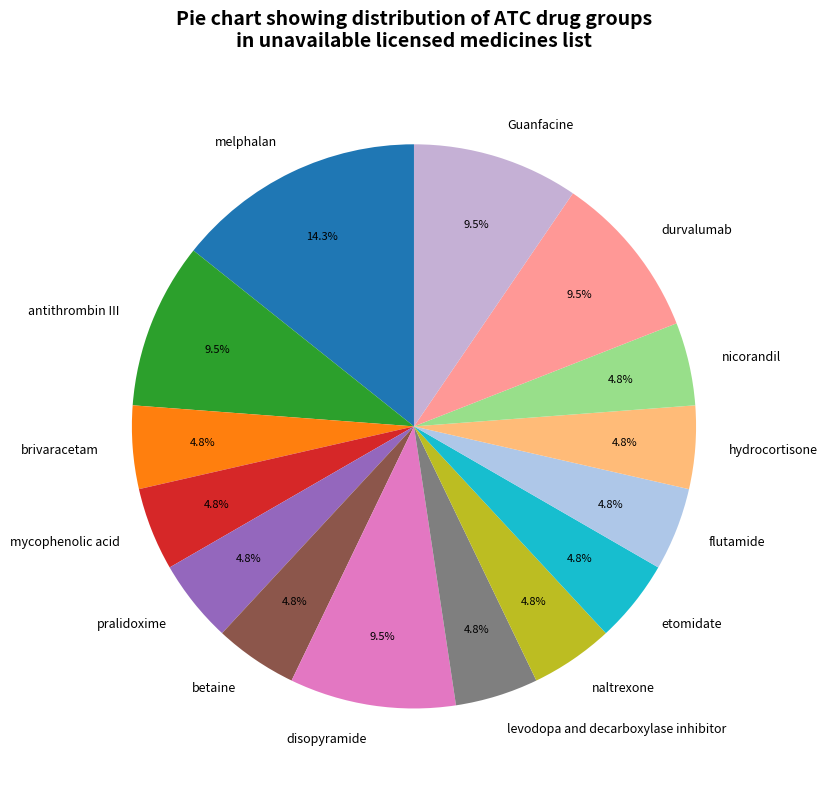

What is the total percentage of levodopa and decarboxylase inhibitor and disopyramide?

14.3%